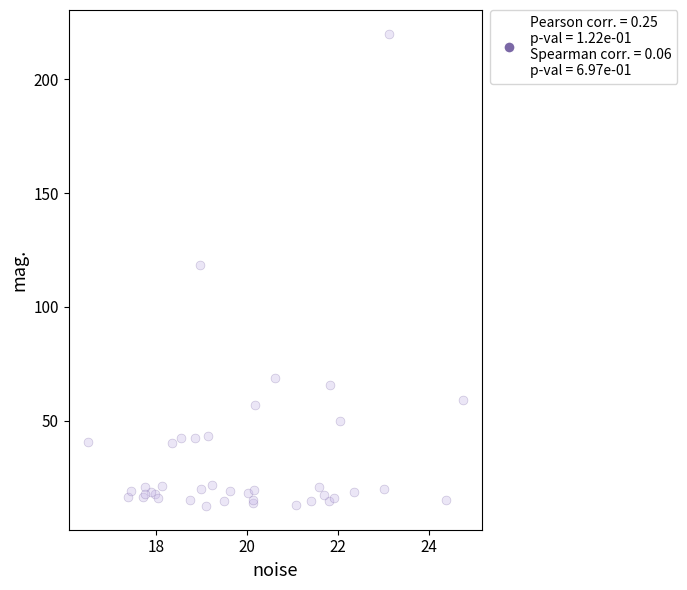

What Y value in the scatter plot is closest to 116?

118.5